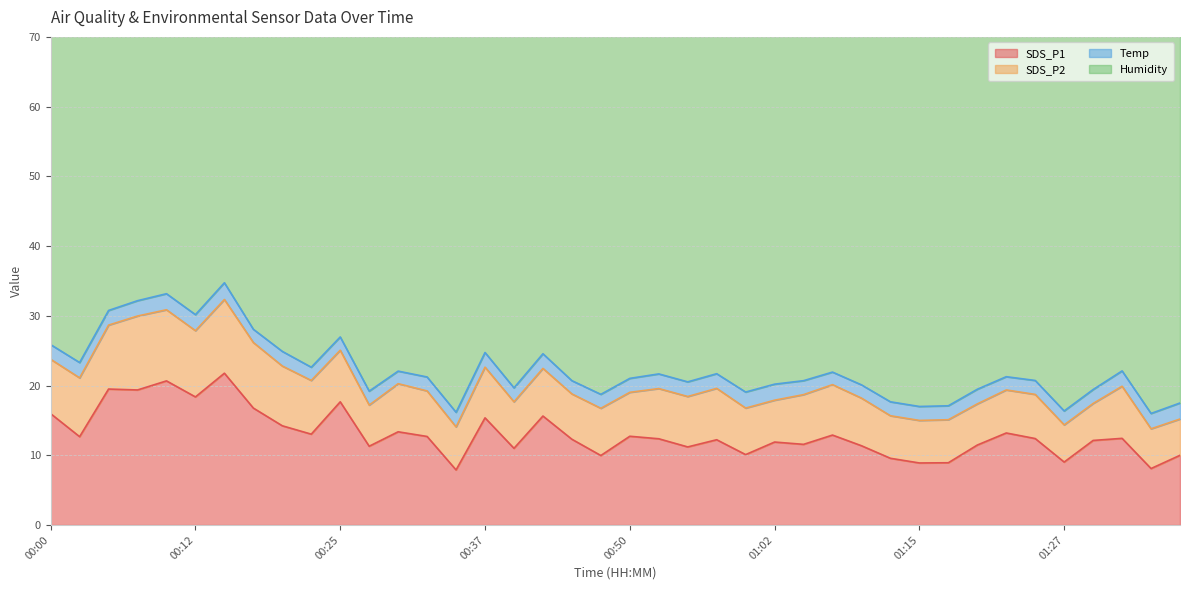

Which category has the highest value in the SDS_P1 series?

00:15